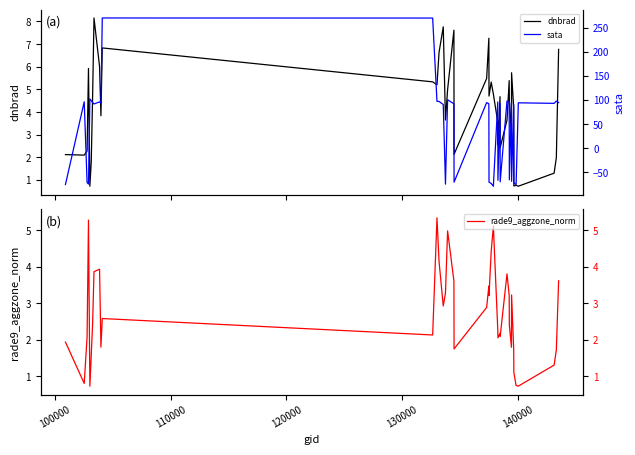

True or false: rade9_aggzone_norm has more than 2 points higher than both neighbors.

True